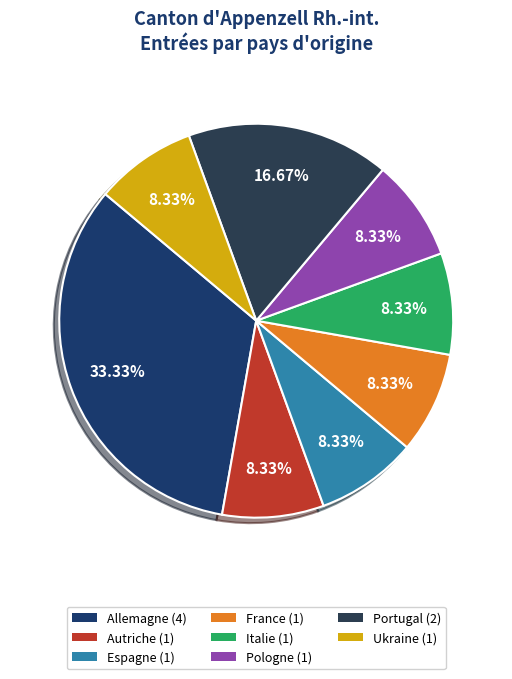

How many segments does this pie chart have?

8